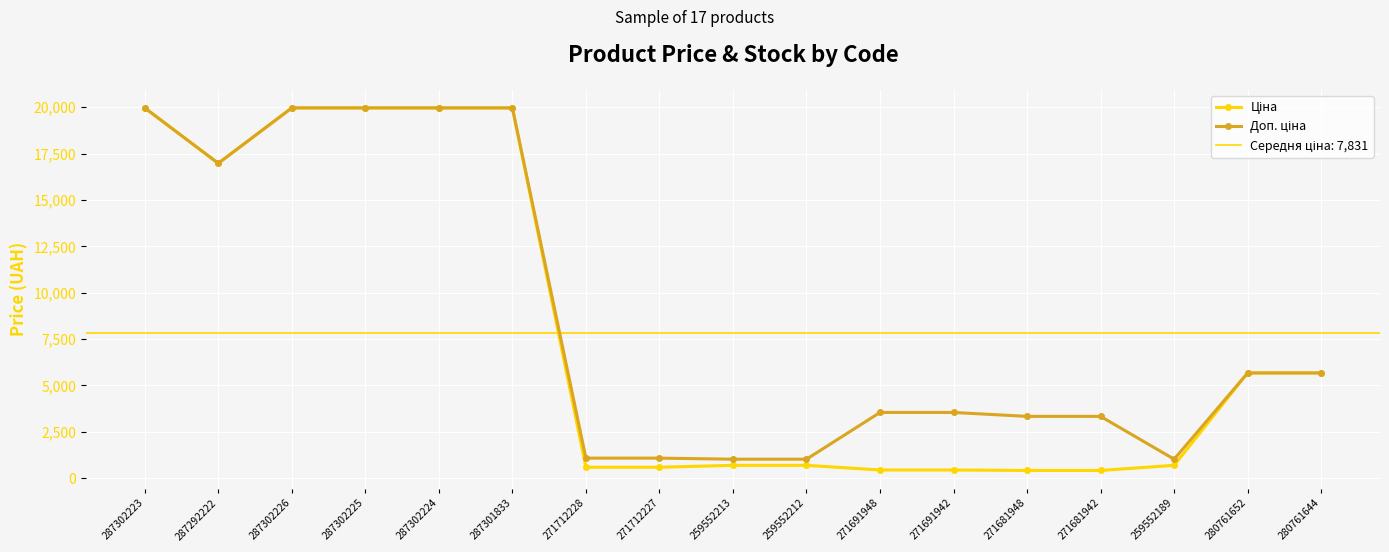

The value of Доп. ціна at 280761652 is 5673.8. True or false?

True